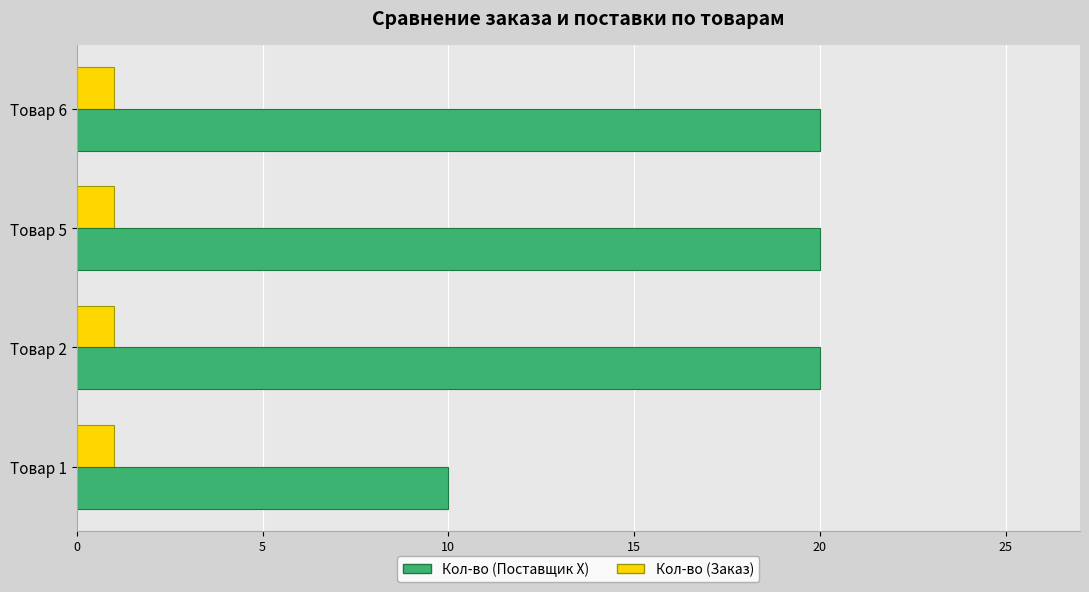

What is the average value of the Кол-во (Поставщик Х) series?

18